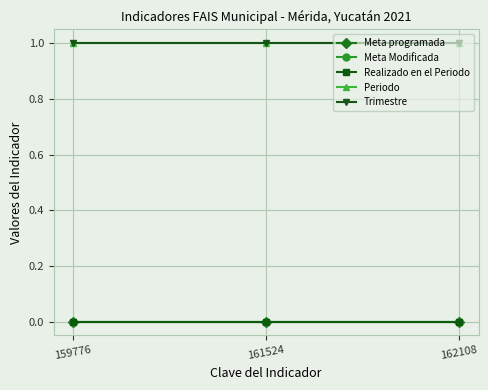

Does the chart have visible grid lines?

Yes